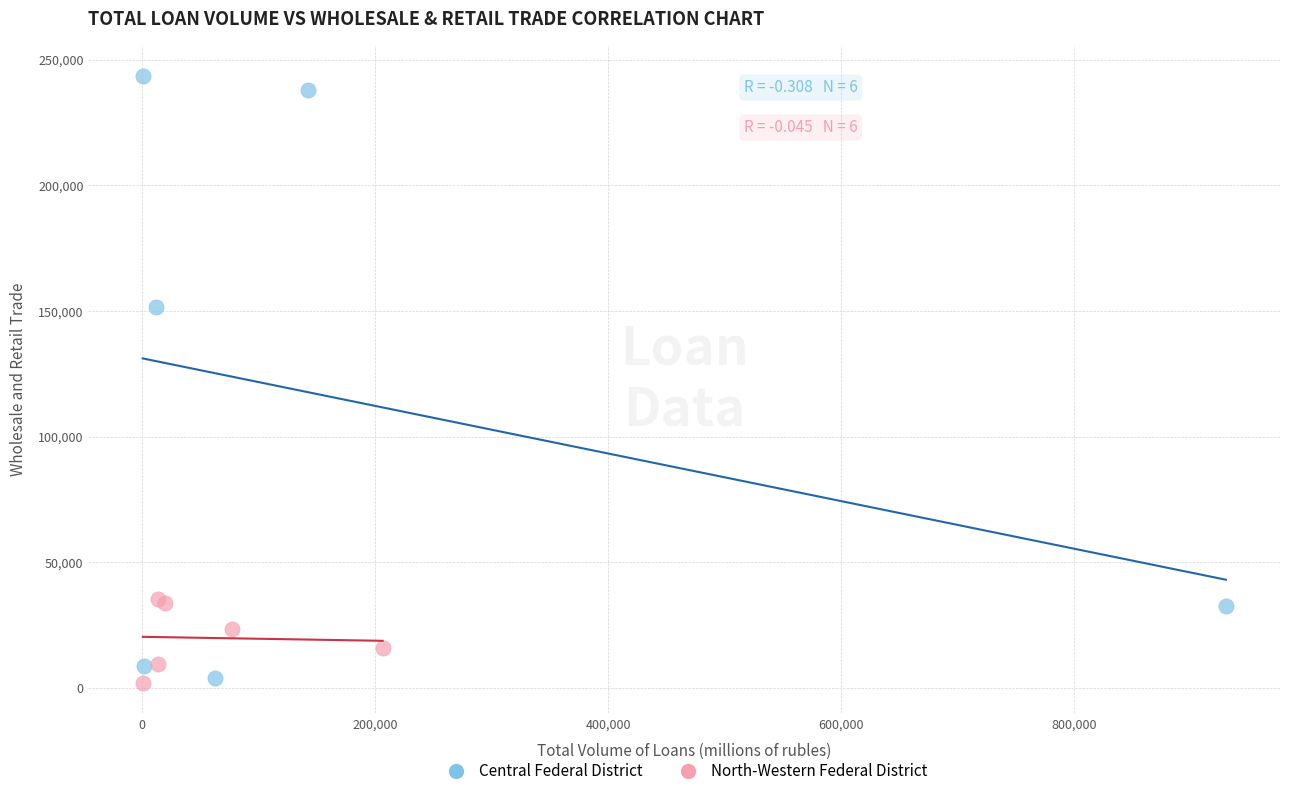

What are all the series names shown in the legend?

Central Federal District, North-Western Federal District